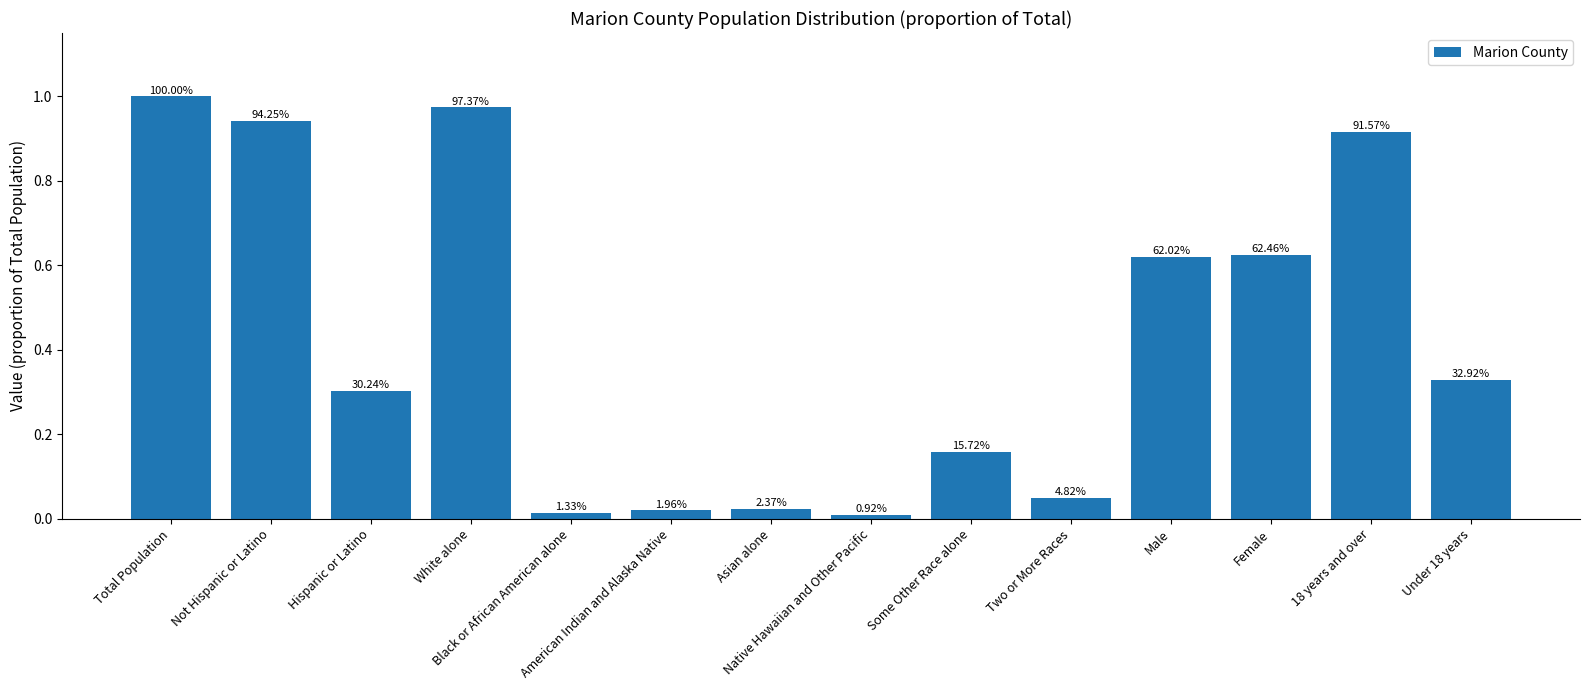

Reading right to left, extract all data points from this chart.

Under 18 years=0.3	18 years and over=0.9	Female=0.6	Male=0.6	Two or More Races=0.0	Some Other Race alone=0.2	Native Hawaiian and Other Pacific=0.0	Asian alone=0.0	American Indian and Alaska Native=0.0	Black or African American alone=0.0	White alone=1.0	Hispanic or Latino=0.3	Not Hispanic or Latino=0.9	Total Population=1.0